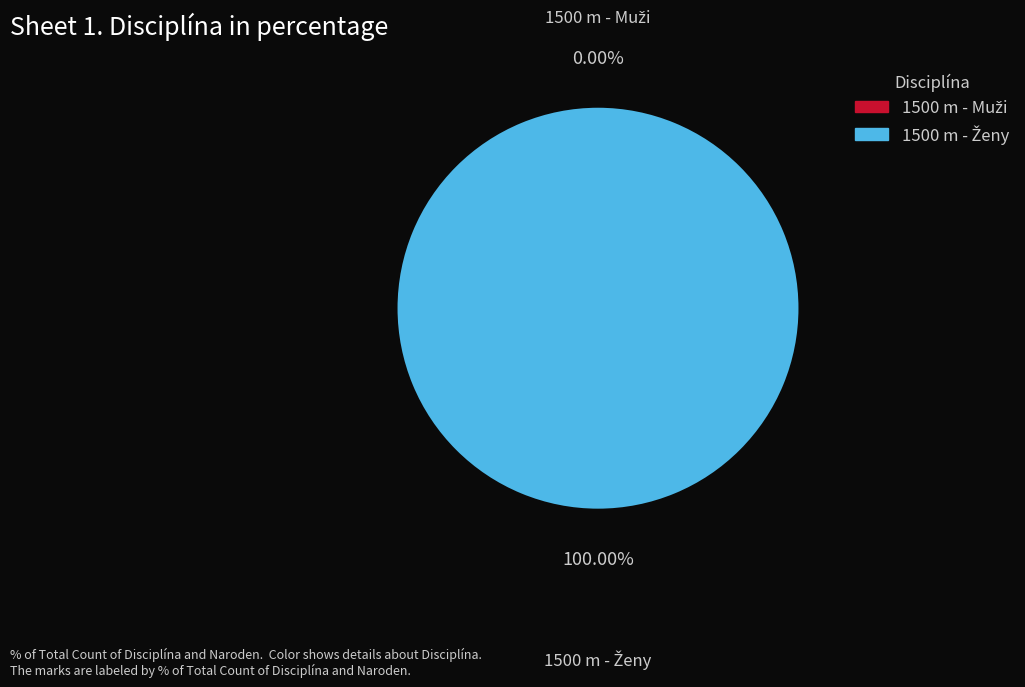

Which has a higher value, 1500 m - Muži or 1500 m - Ženy?

1500 m - Ženy